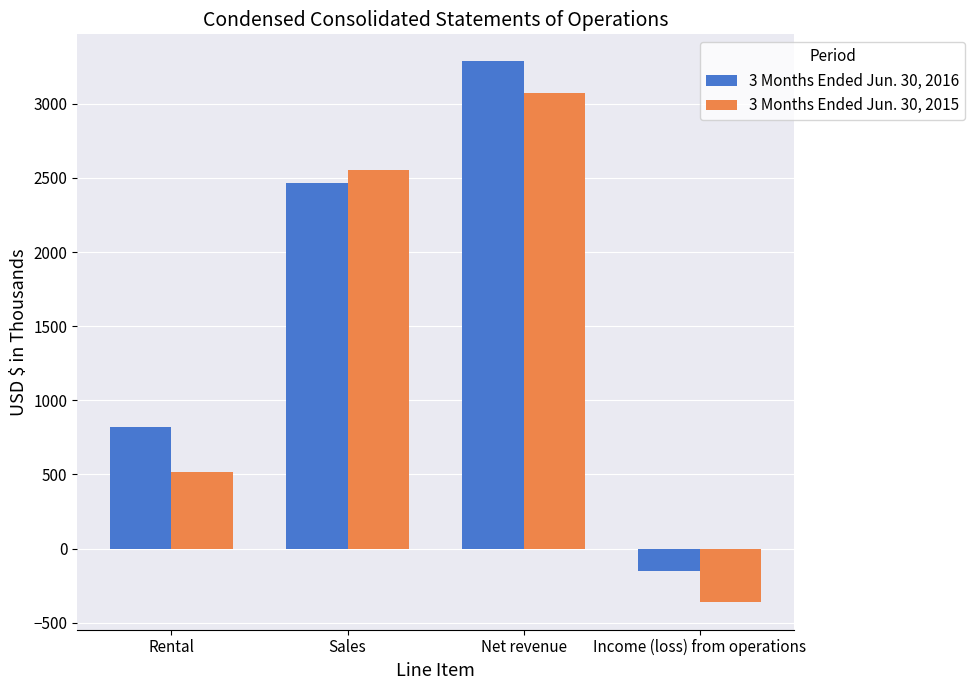

Count the 3 Months Ended Jun. 30, 2015 values in the range 517 to 3073.

3